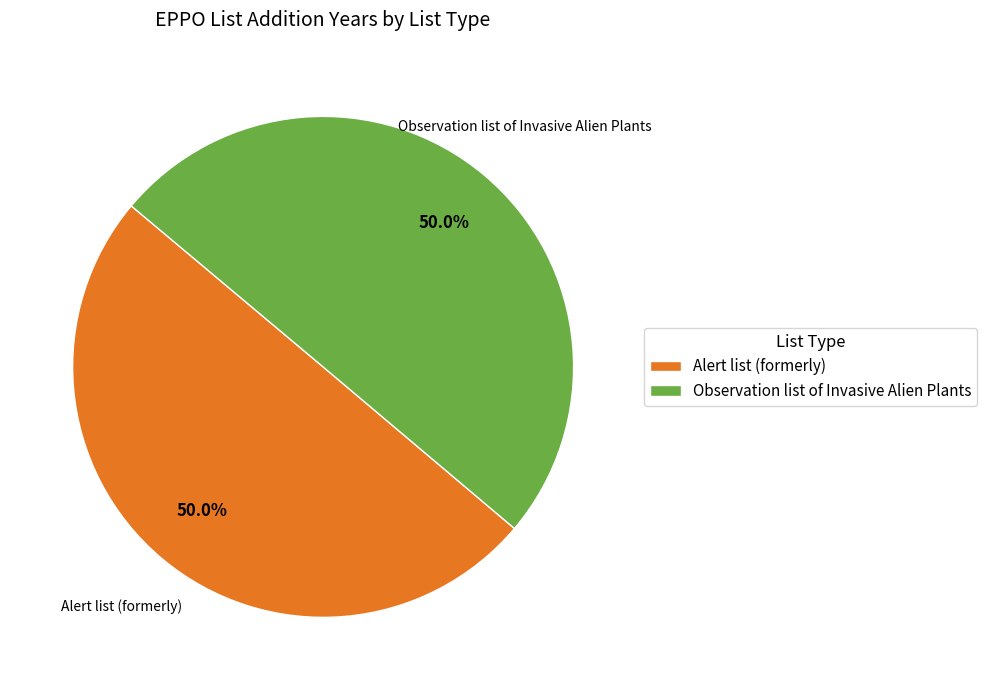

To the nearest percent, what portion does Observation list of Invasive Alien Plants represent?

50%